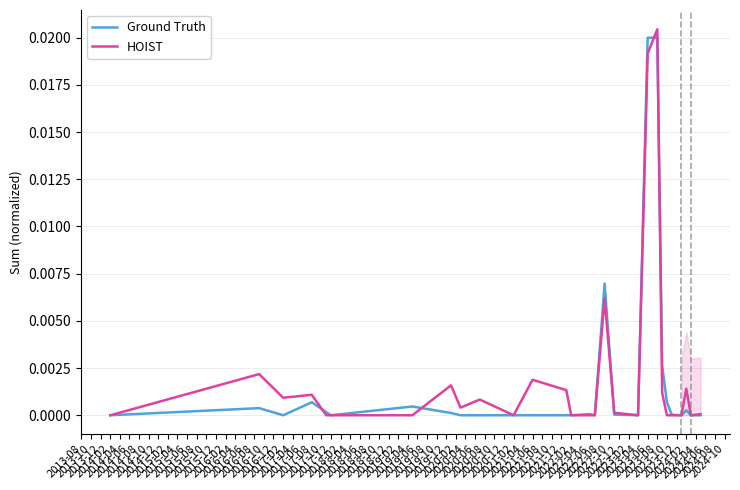

List the series in order of their peak value, lowest first.

Ground Truth, HOIST